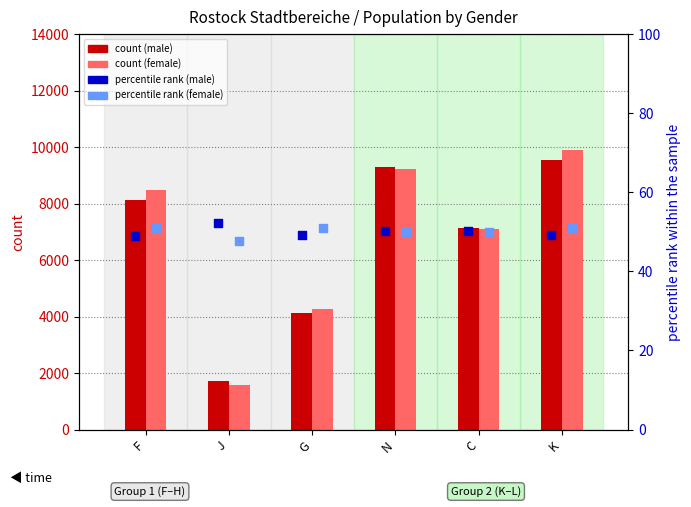

Which series has the largest total across all categories?

anzahl_weiblich (count)